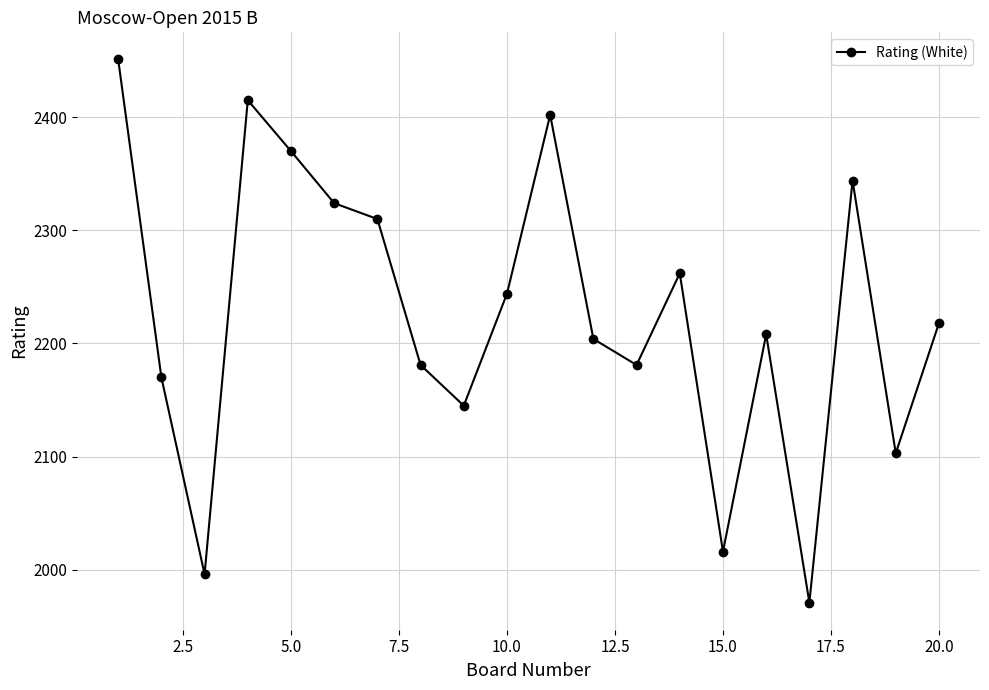

True or false: the data has more than 2 interior local peaks.

True